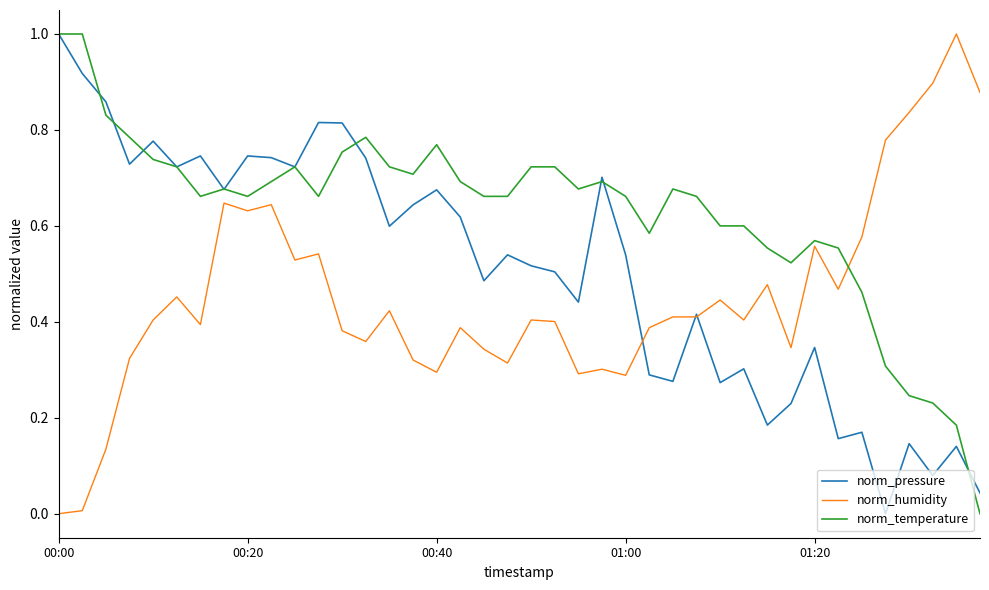

True or false: norm_temperature and norm_humidity intersect in this chart.

True